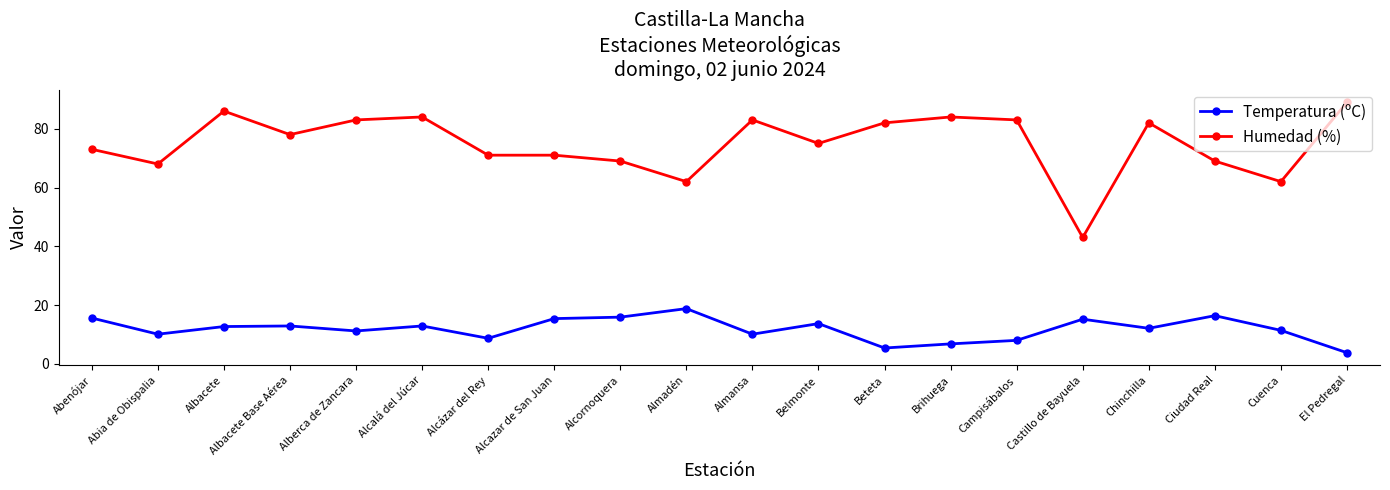

Which series has the largest range (max minus min)?

Humedad (%)